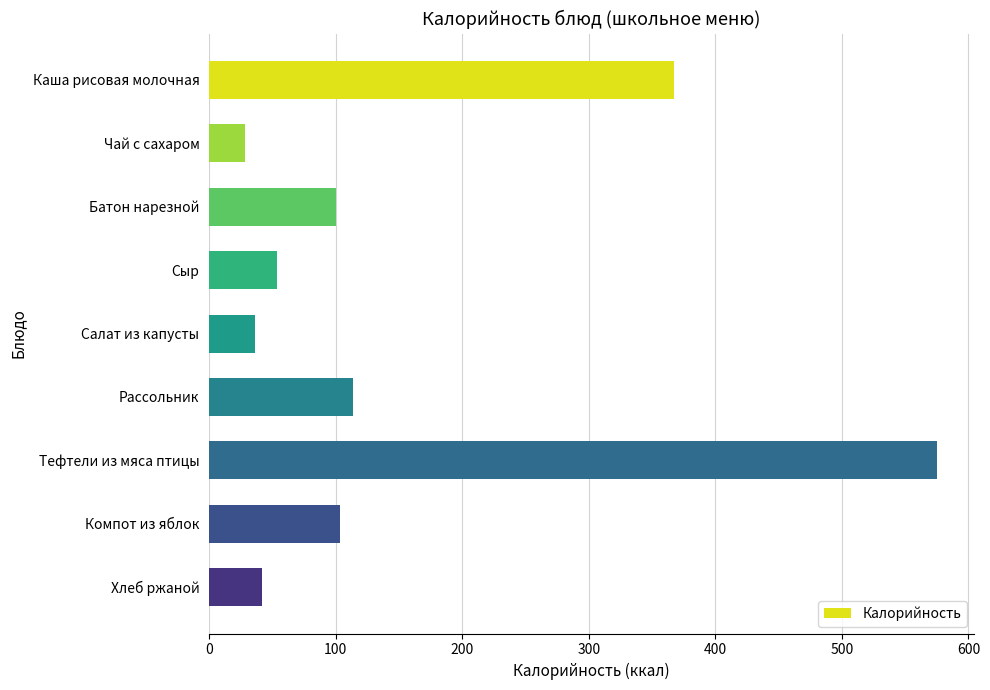

Count the number of values greater than 100.

5